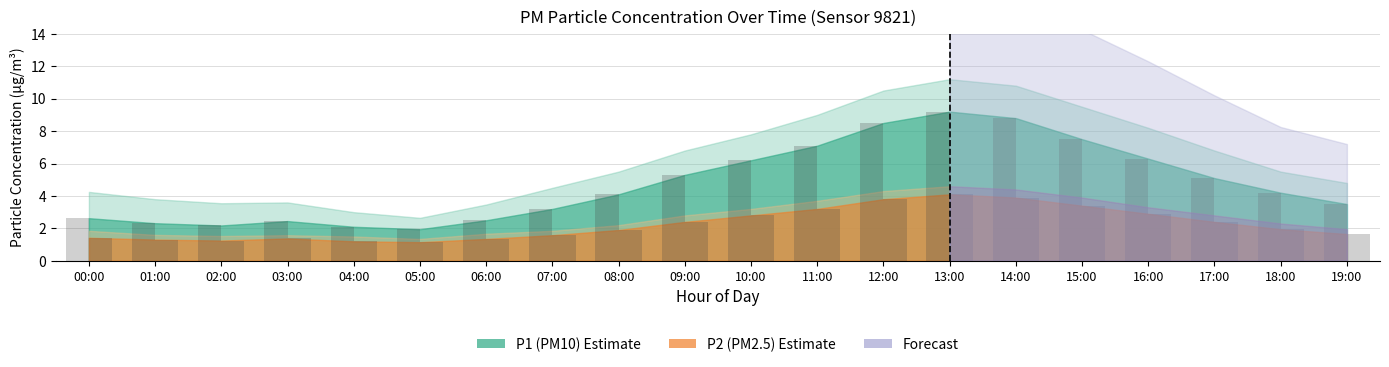

Reading left to right, what are all the values shown in this chart?

P1 bar: 2.6	2.3	2.2	2.5	2.1	1.9	2.5	3.2	4.1	5.3	6.2	7.1	8.5	9.2	8.8	7.5	6.3	5.1	4.2	3.5
P2 bar: 1.4	1.3	1.2	1.4	1.2	1.1	1.4	1.6	1.9	2.4	2.8	3.2	3.8	4.1	3.9	3.4	2.9	2.4	1.9	1.6